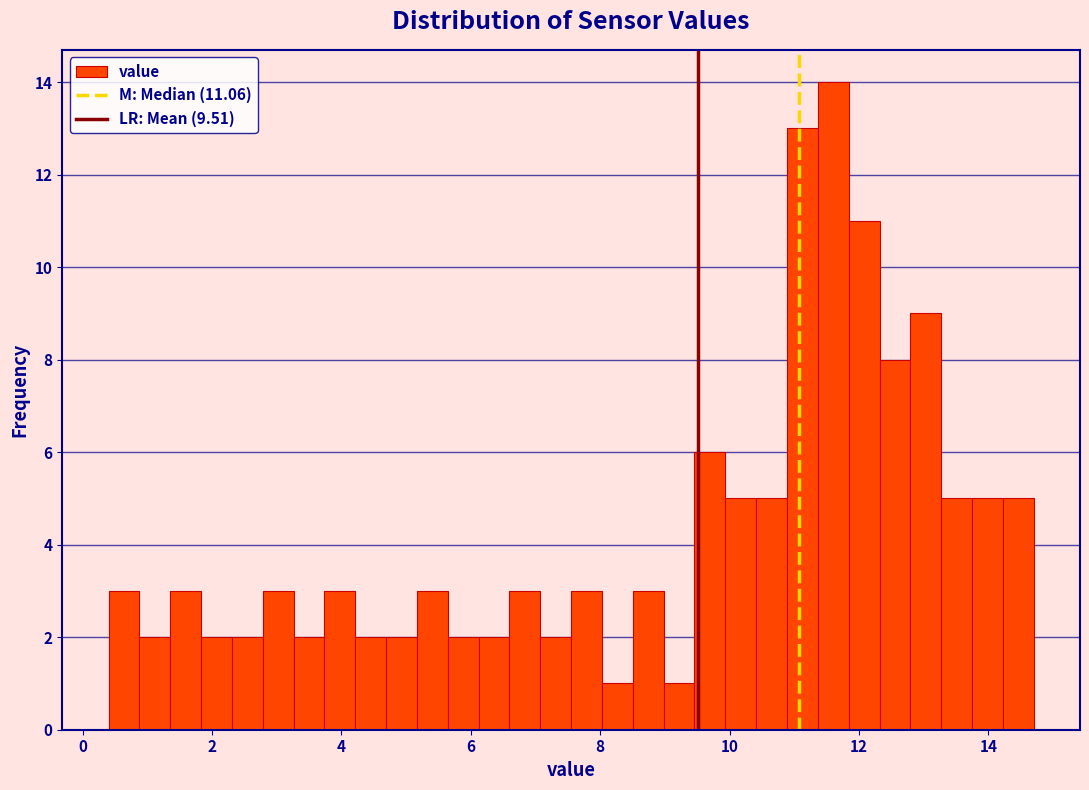

Around what value on the x-axis is the tallest bar? Give the approximate position of its centre, as read against the axis.

11.6